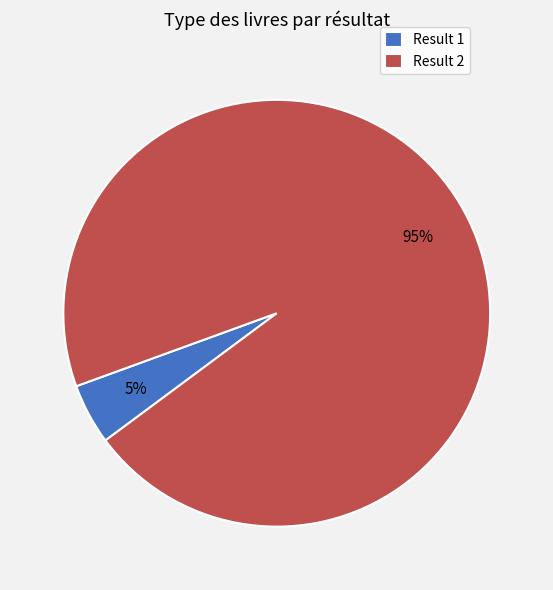

Which slice is the largest?

Result 2